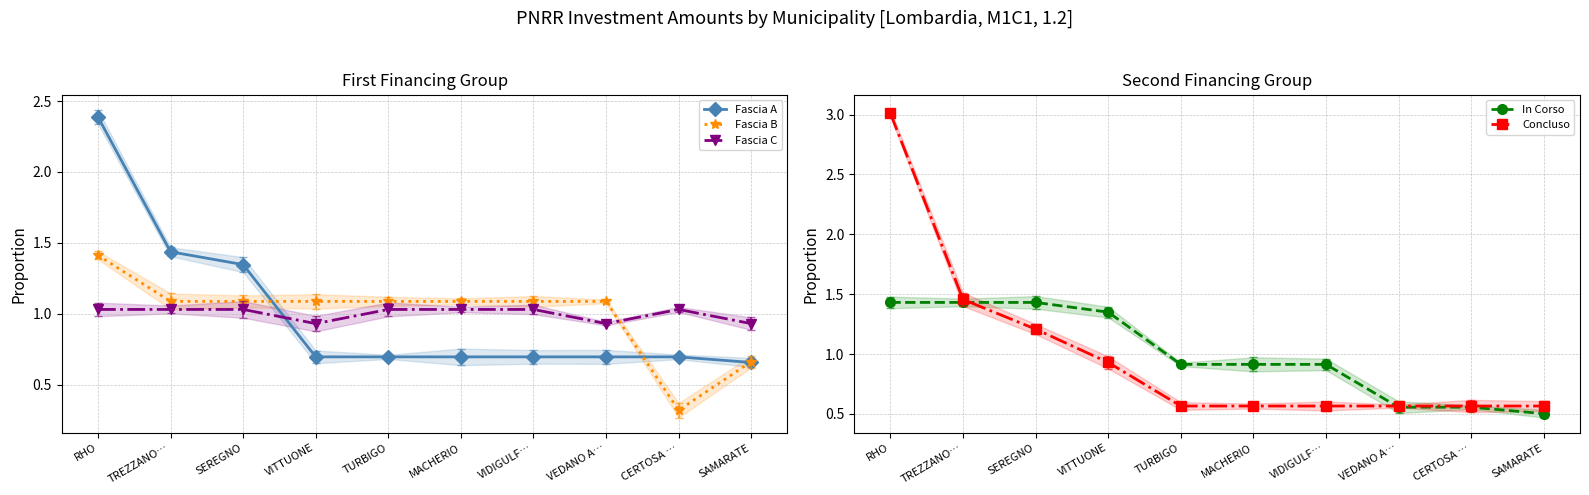

Where is In Corso nearest to the value 0?

SAMARATE